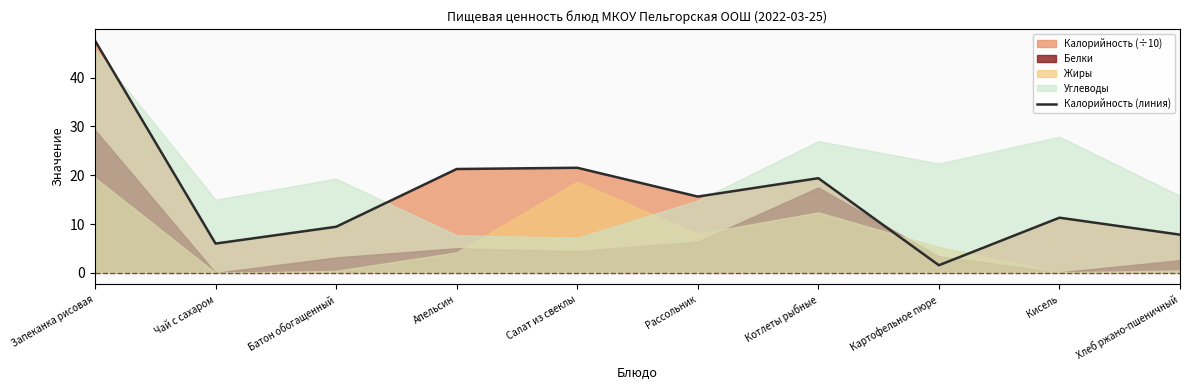

What is the greatest value displayed?

47.6